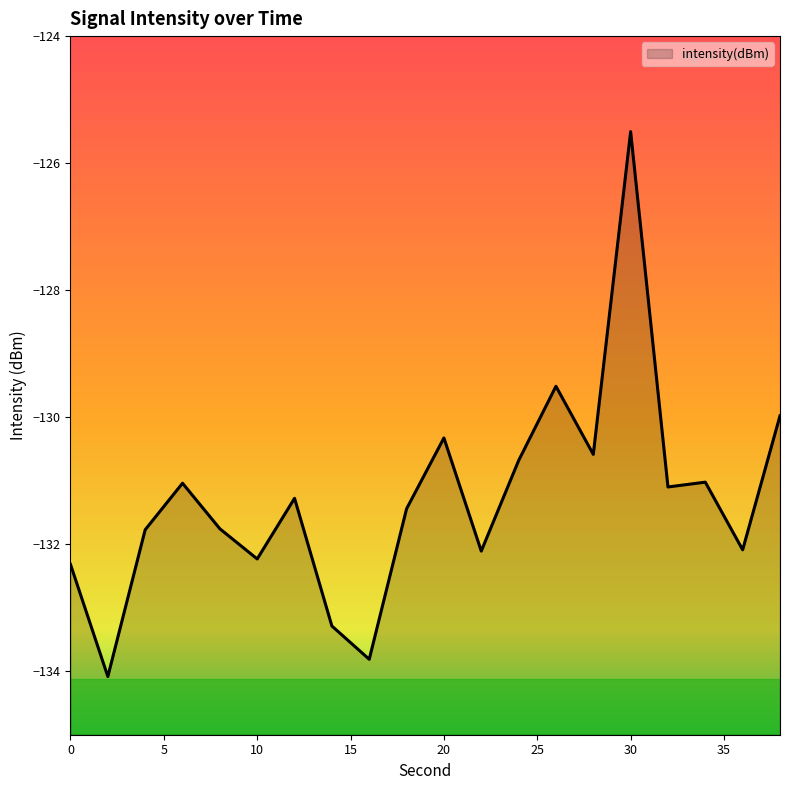

At which category does the chart reach its peak across all series?

30